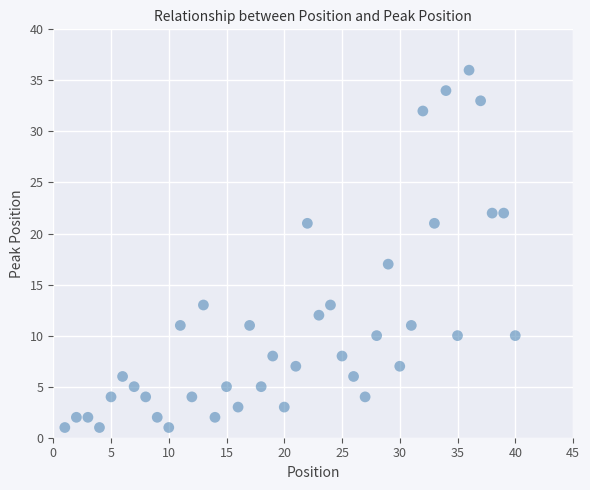

What Y value in the scatter plot is closest to 18?

17